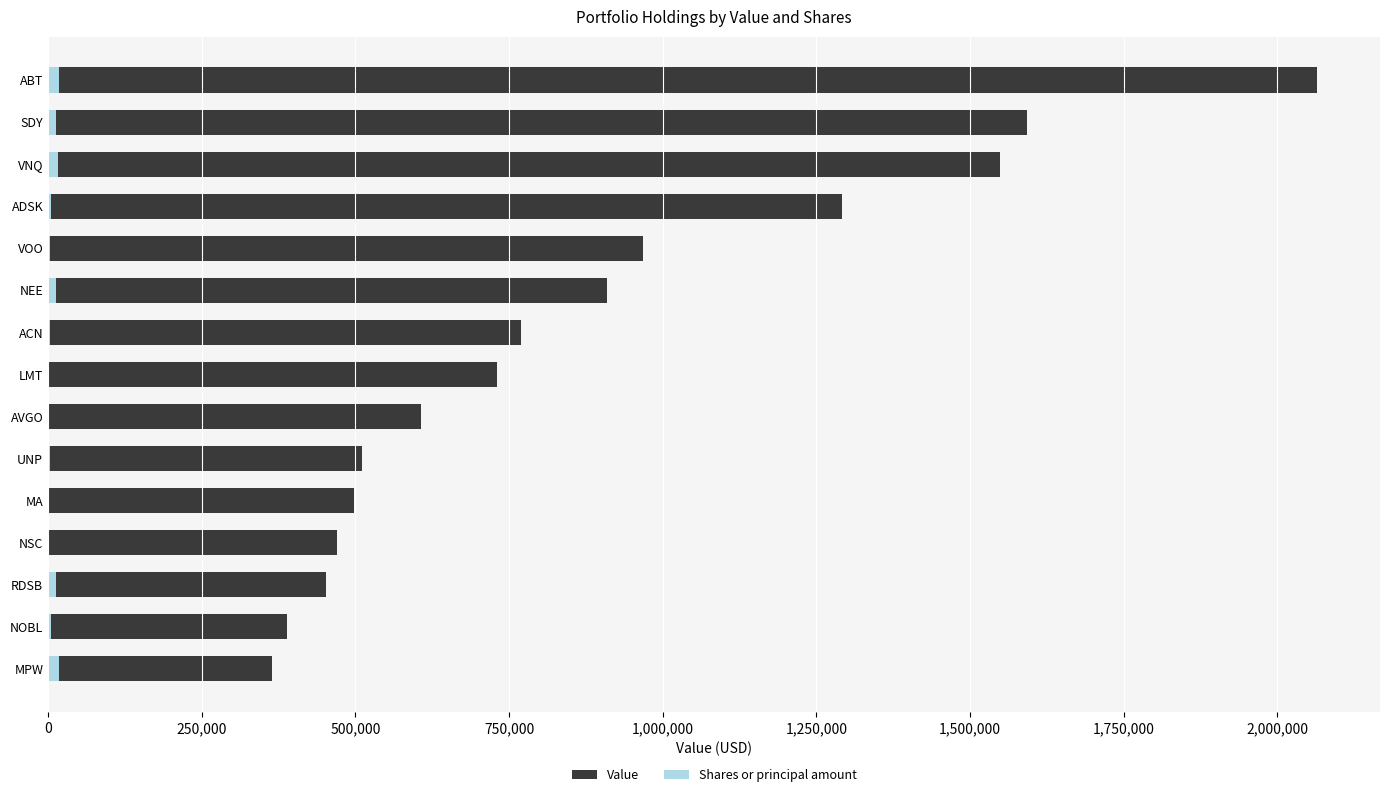

At how many categories does at least one series exceed 1608109?

1